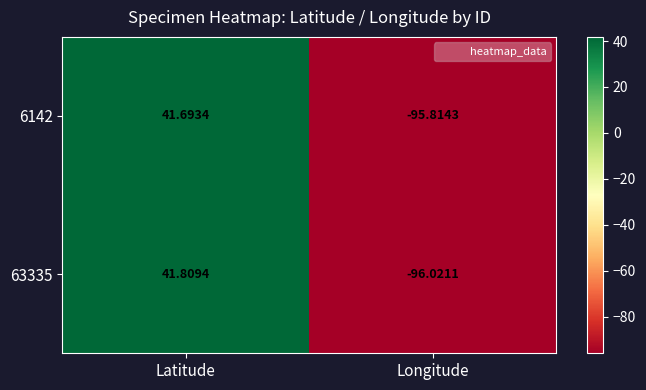

At which label does 6142 reach its peak?

Latitude